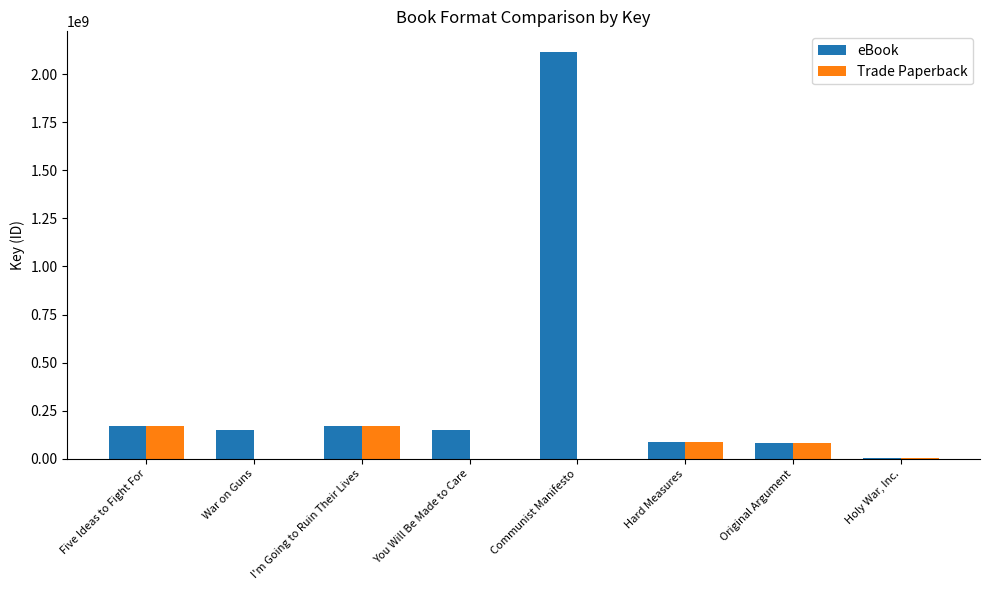

The Trade Paperback series shows 0 at War on Guns. True or false?

True